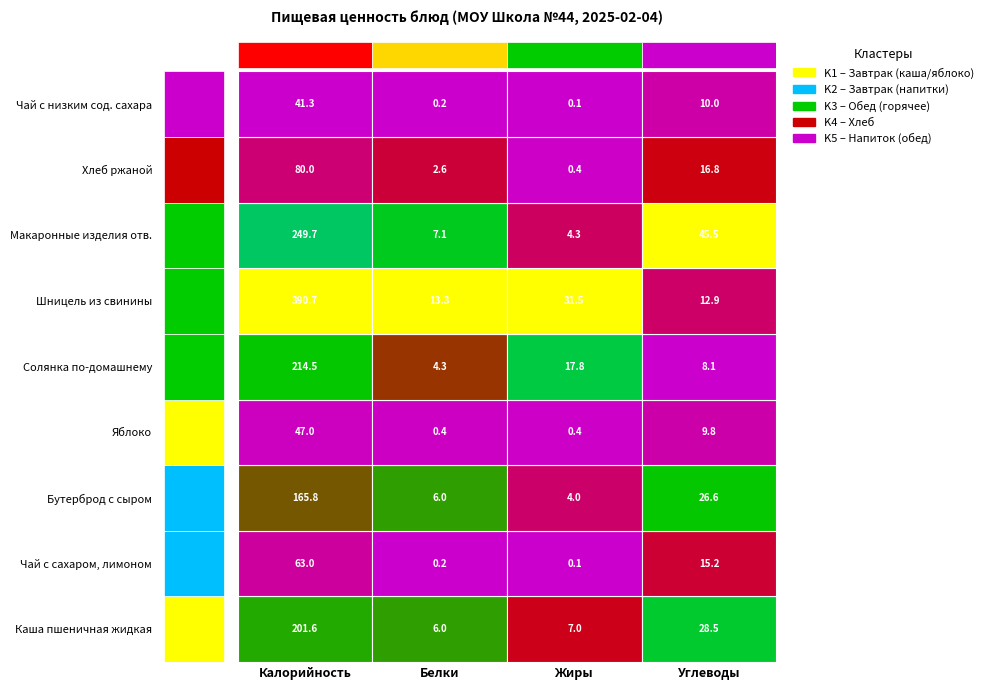

At which label does Шницель из свинины first exceed 31?

Калорийность